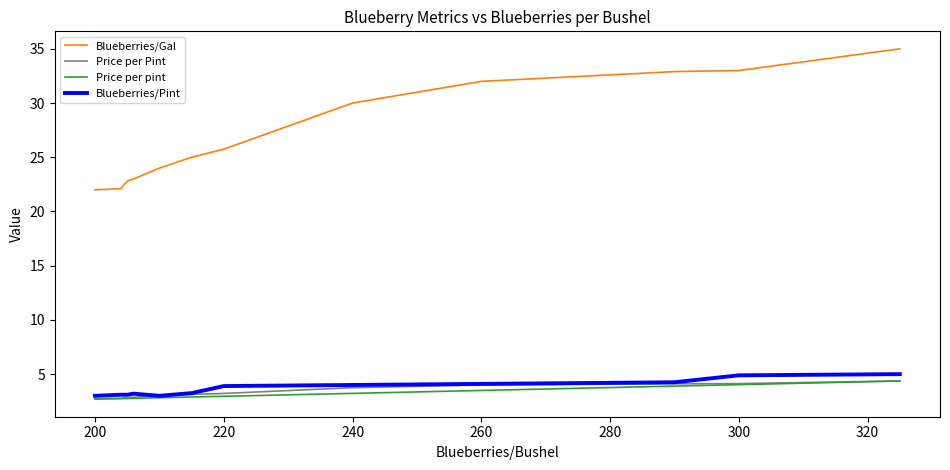

True or false: Price per Pint and Blueberries/Gal intersect in this chart.

False